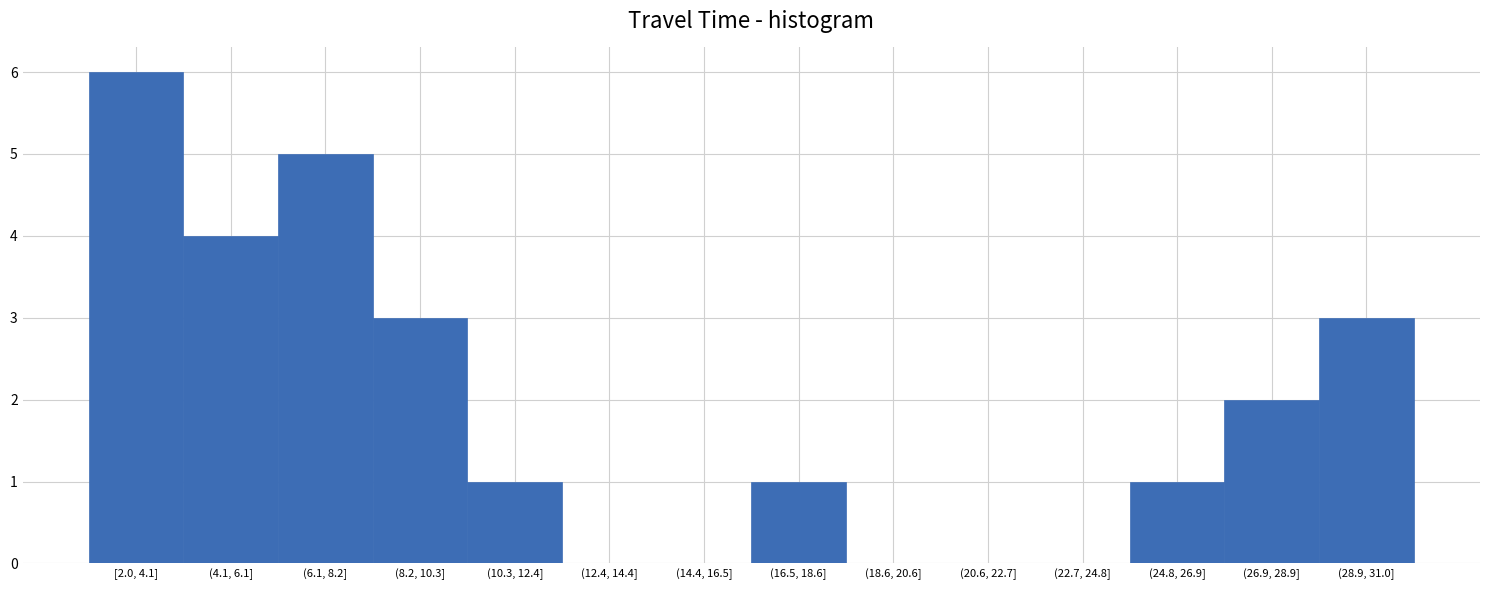

Reading left to right, list all the values displayed in this chart.

[2.0, 4.1]=6	(4.1, 6.1]=4	(6.1, 8.2]=5	(8.2, 10.3]=3	(10.3, 12.4]=1	(12.4, 14.4]=0	(14.4, 16.5]=0	(16.5, 18.6]=1	(18.6, 20.6]=0	(20.6, 22.7]=0	(22.7, 24.8]=0	(24.8, 26.9]=1	(26.9, 28.9]=2	(28.9, 31.0]=3